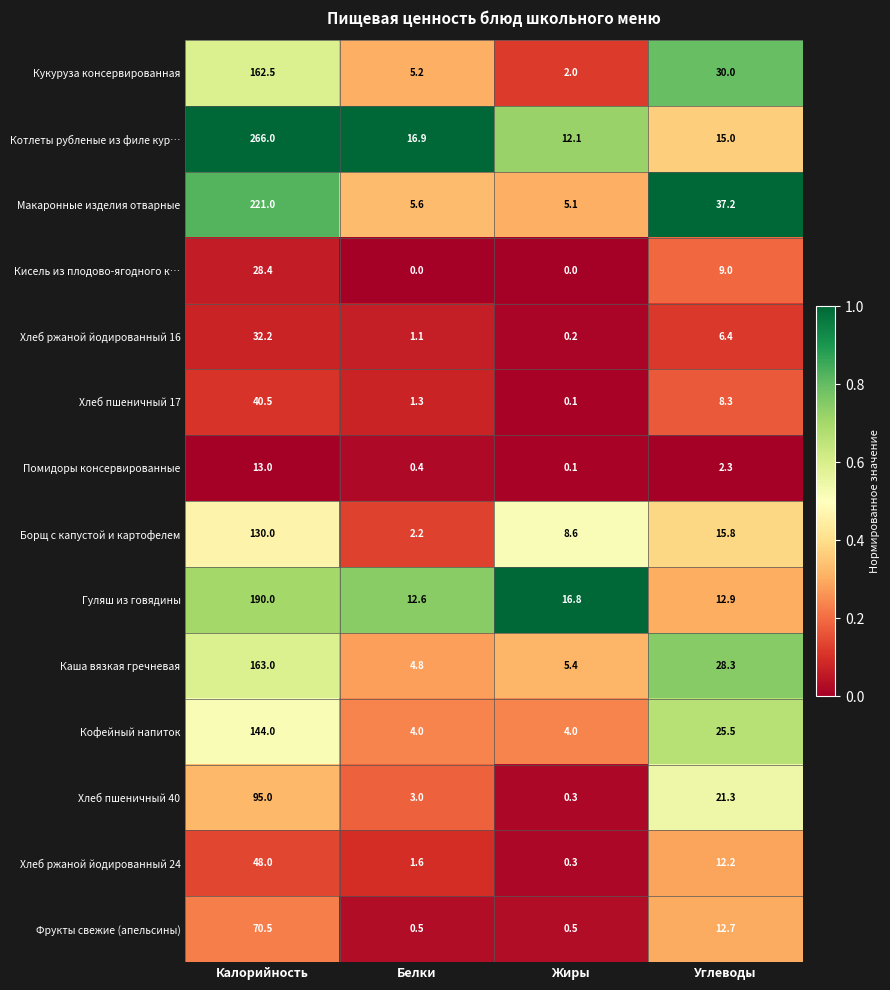

Is it true that Борщ с капустой и картофелем equals 3.6 at Жиры?

False